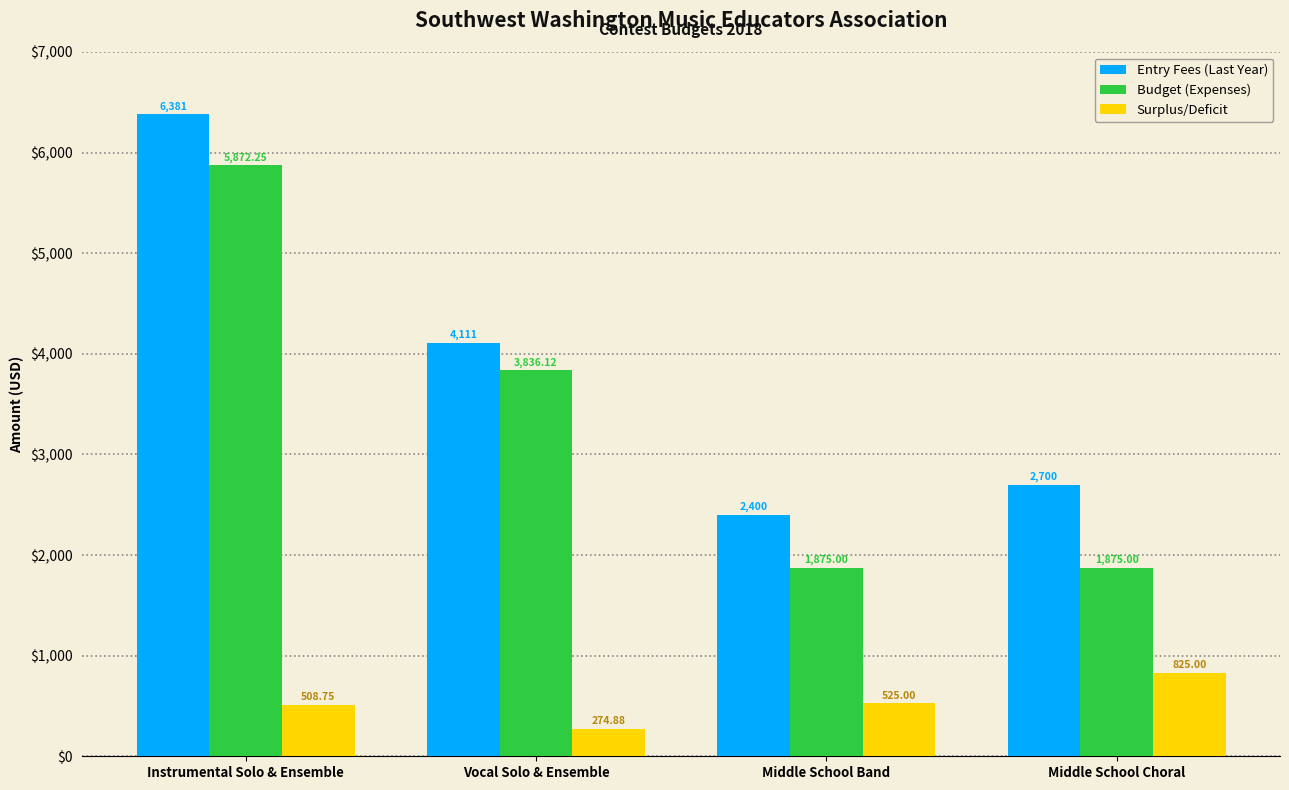

List the series in order of their overall mean, lowest first.

Surplus/Deficit, Budget (Expenses), Entry Fees (Last Year)